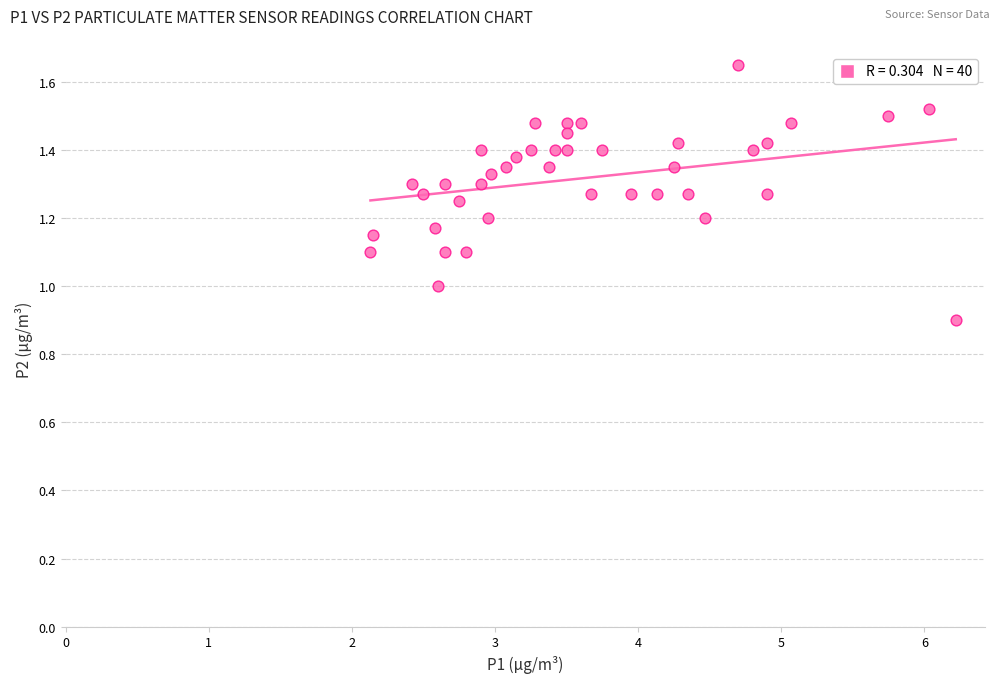

What is the range of X values (max minus min)?

4.1